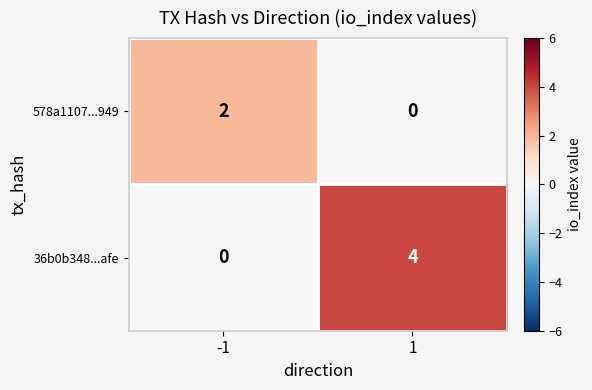

List the labels in order of 36b0b348...afe value, largest first.

1, -1